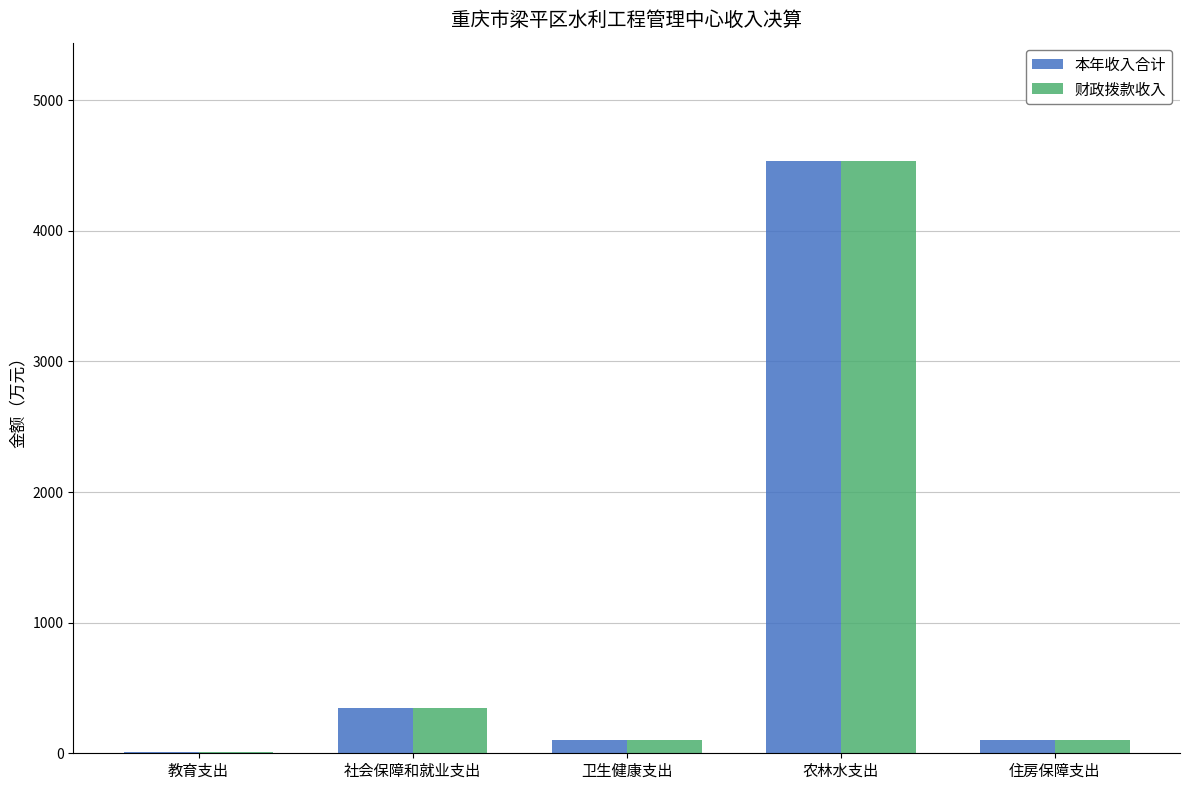

How many data points in 财政拨款收入 are above 101?

3